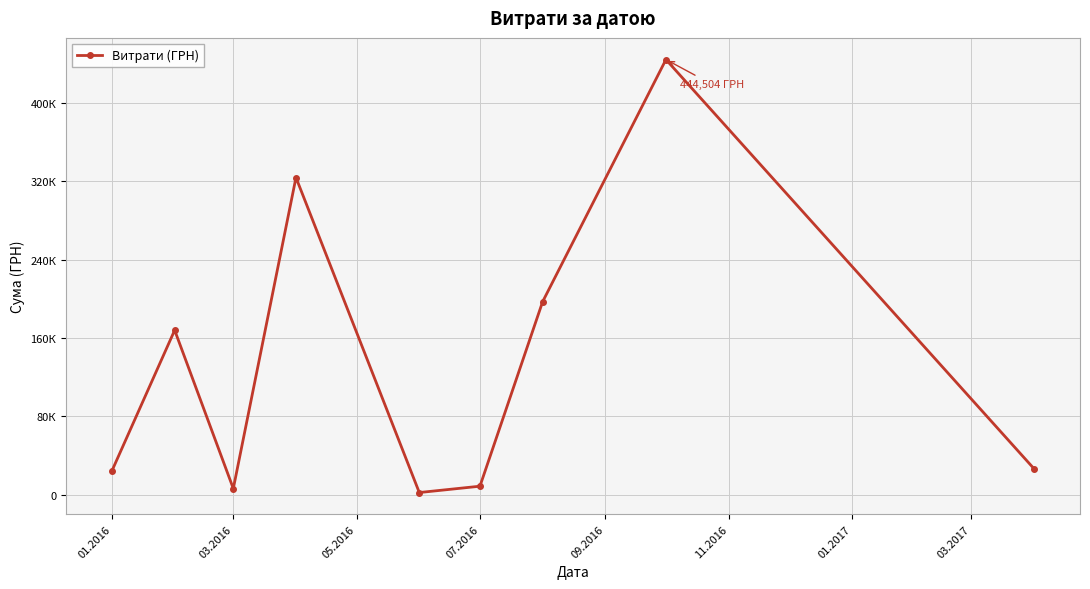

Reading left to right, what are all the values shown in this chart?

24488.5	168018.1	6247.2	323977.0	2185.0	8658.6	197102.5	444504.1	26650.8